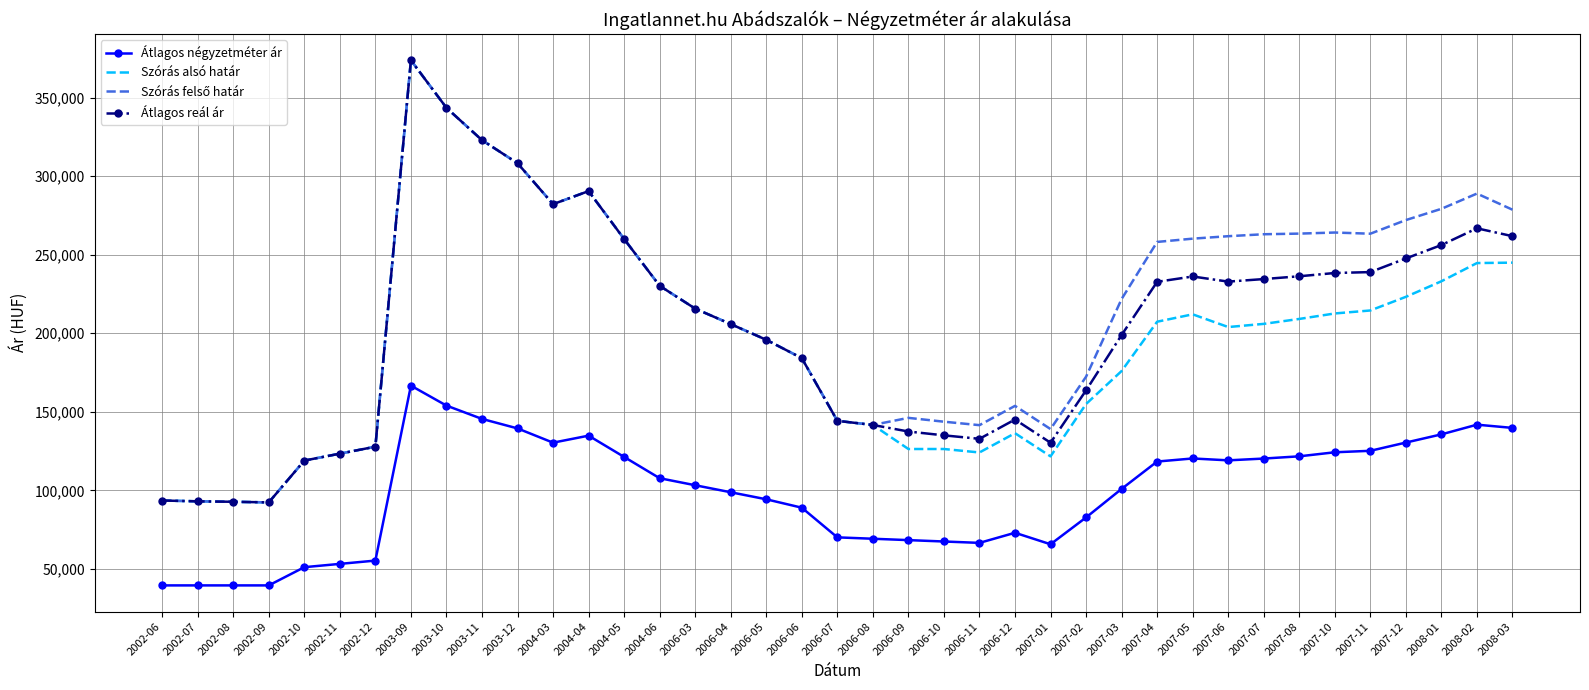

What is the sum of all Átlagos reál ár values?

7966591